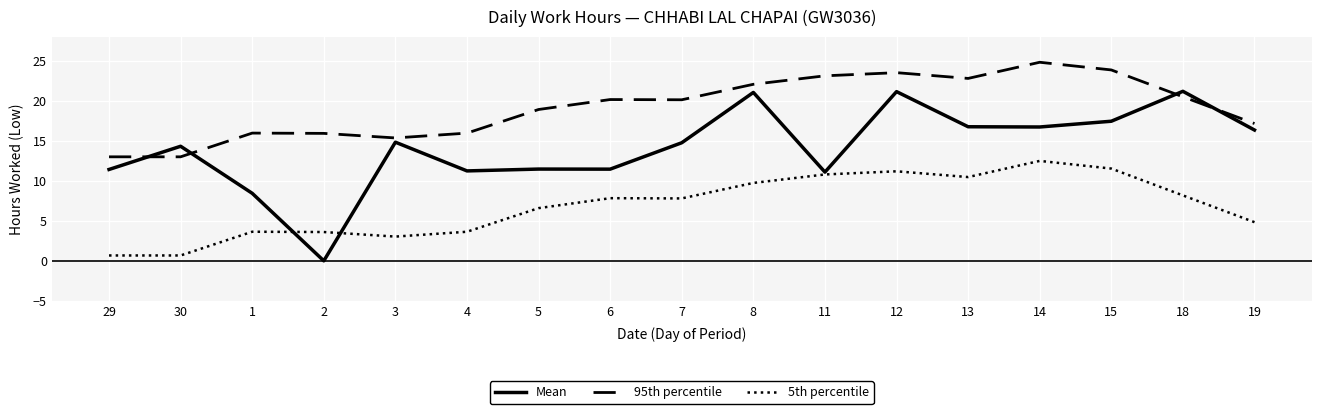

Rank the series by their maximum value, from lowest to highest.

5th percentile, Mean, 95th percentile